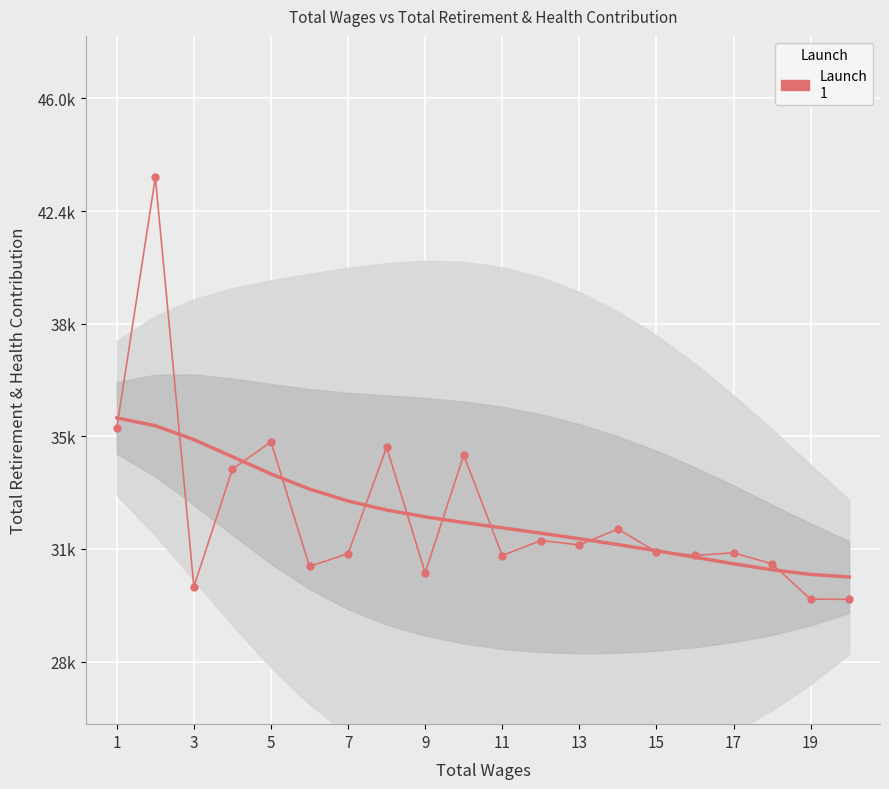

True or false: the data has more than 1 interior local peaks.

True